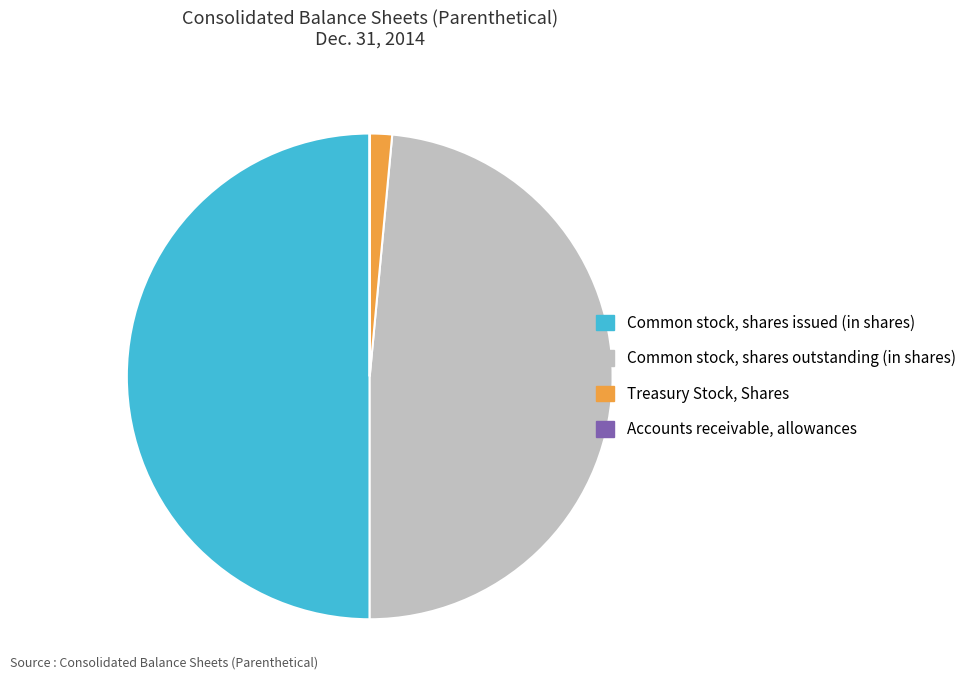

Combined, do Treasury Stock, Shares and Common stock, shares issued (in shares) account for over 50%?

Yes